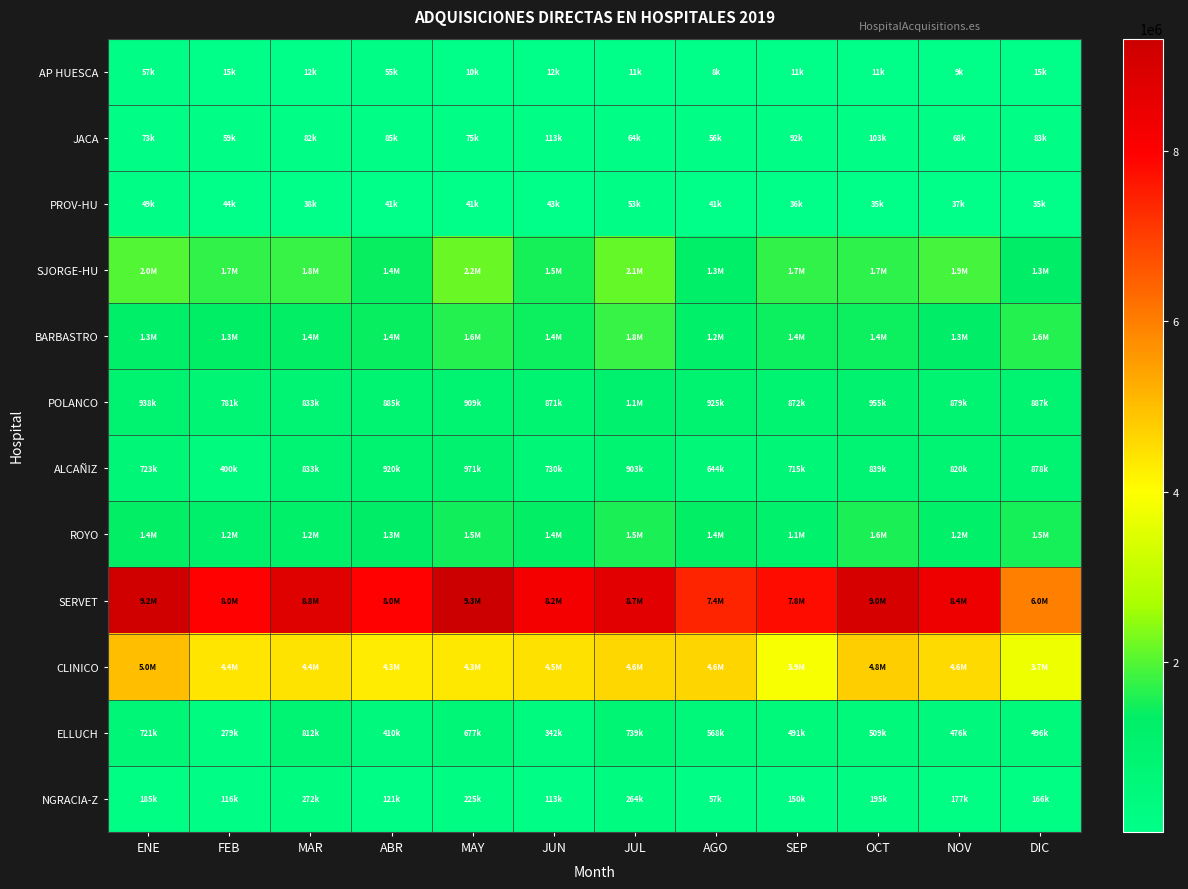

Which series has the largest range (max minus min)?

SERVET